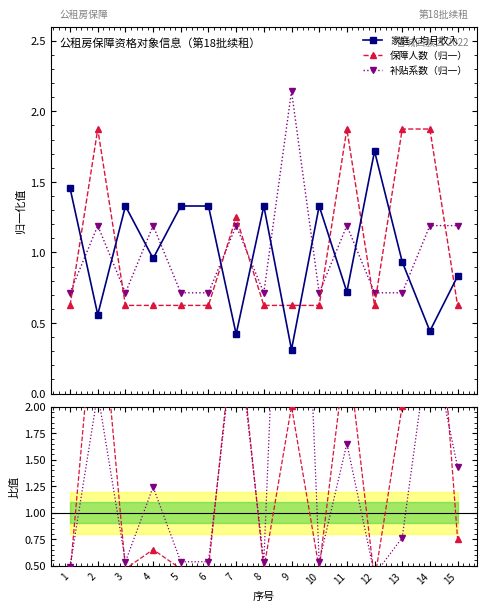

What is the value of the 家庭人均月收入 point at the 11th from the left?

0.7